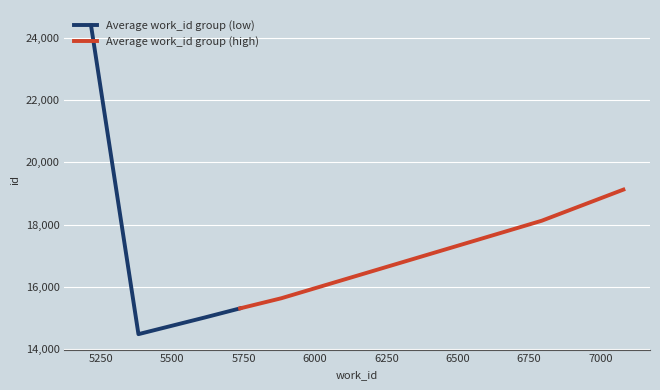

What is the value of the Average work_id group (low) point at the 2nd from the left?

14468